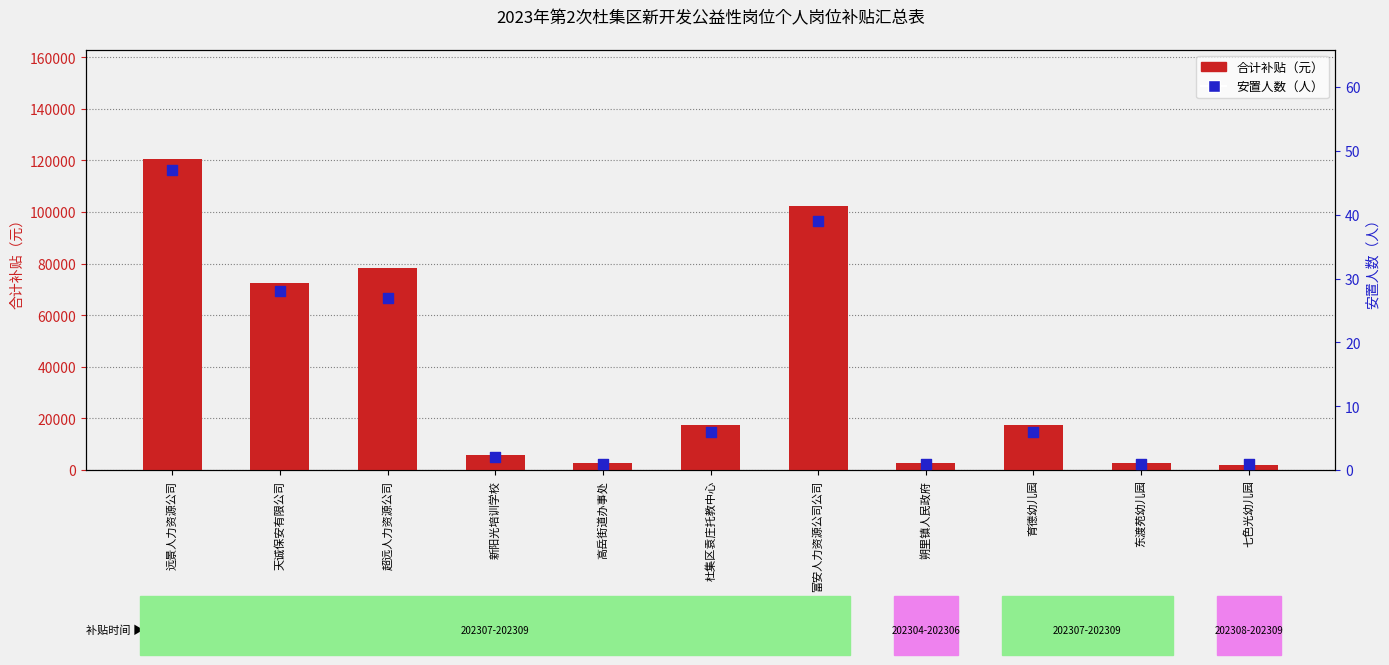

What are all the series names shown in the legend?

合计补贴（元）, 安置人数（人）